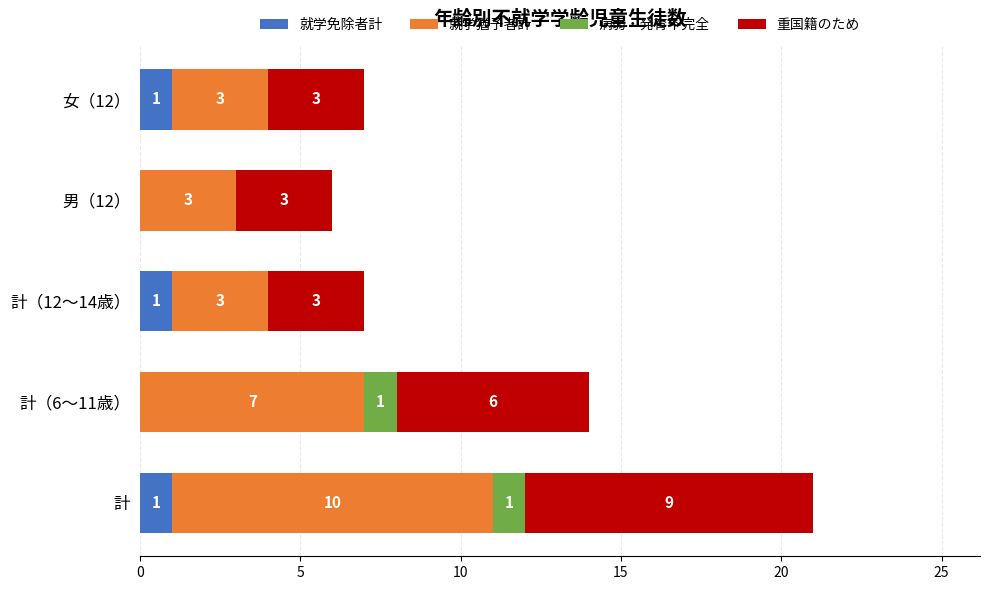

At which category is the sum across all series the highest?

計